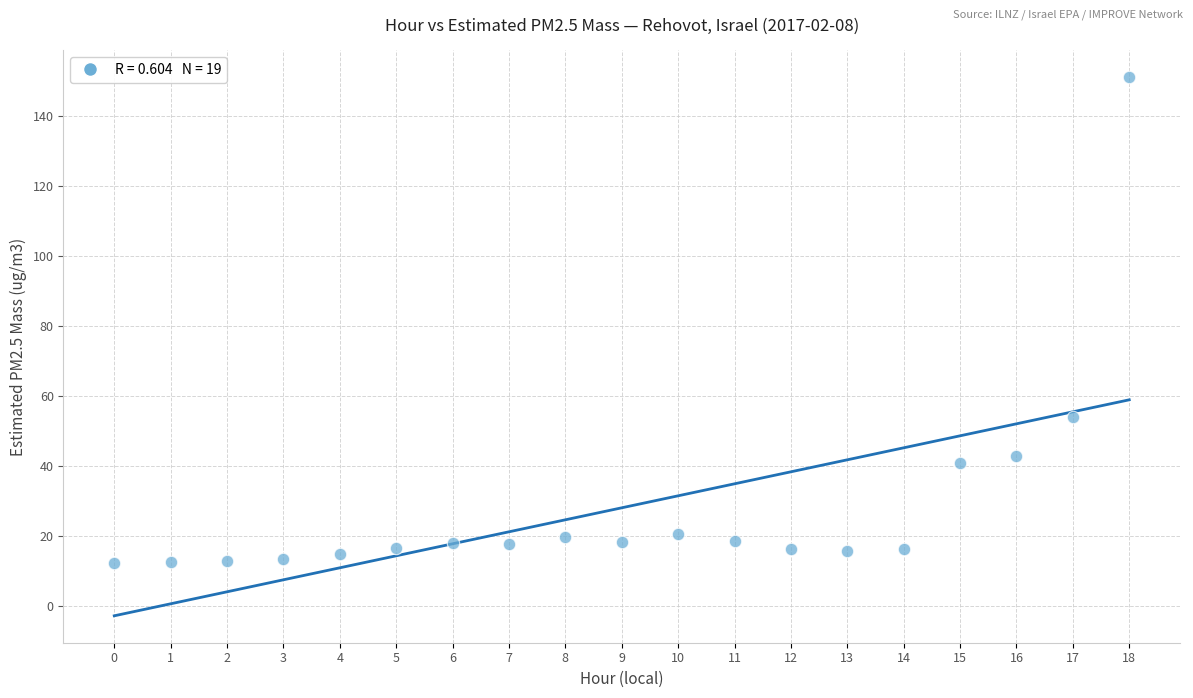

What Y value in the scatter plot is closest to 81?

54.1